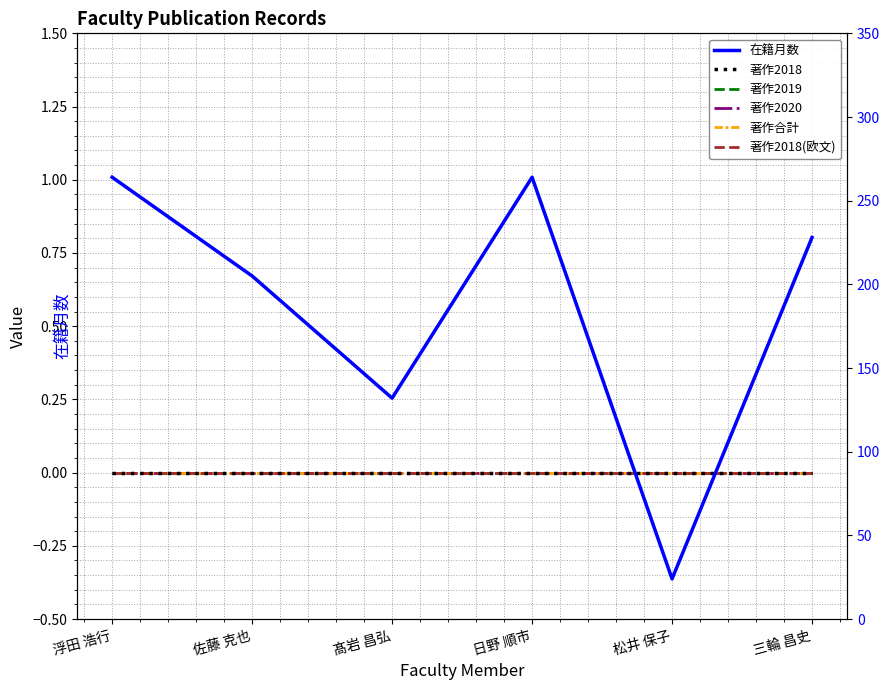

What is the approximate value of 在籍月数 at 佐藤 克也, to the nearest 50?

200